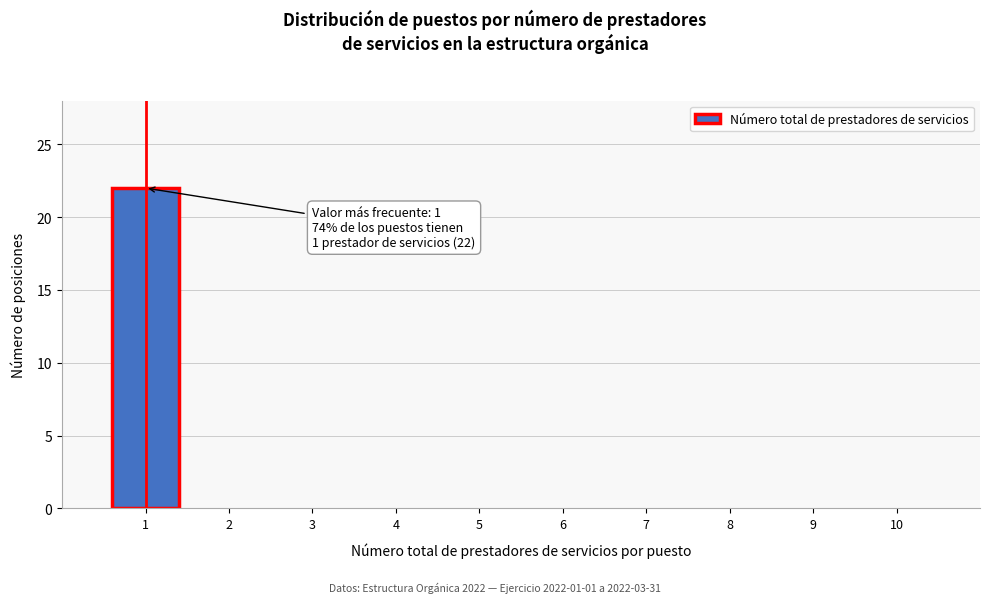

Reading left to right, transcribe all the data shown in this chart.

1=22	2=0	3=0	4=0	5=0	6=0	7=0	8=0	9=0	10=0